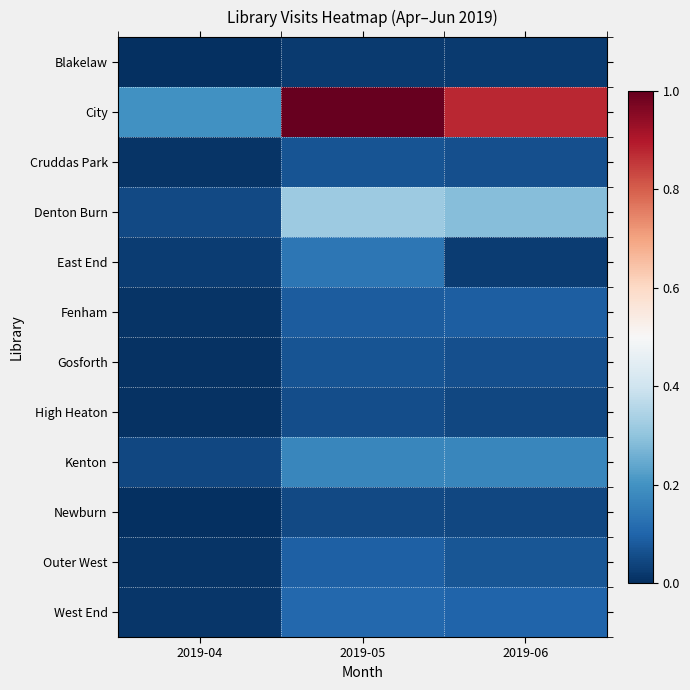

Reading left to right, what are all the values shown in this chart?

Blakelaw: 2019-04=0.0	2019-05=0.0	2019-06=0.0
City: 2019-04=0.2	2019-05=1.0	2019-06=0.9
Cruddas Park: 2019-04=0.0	2019-05=0.1	2019-06=0.1
Denton Burn: 2019-04=0.0	2019-05=0.3	2019-06=0.3
East End: 2019-04=0.0	2019-05=0.1	2019-06=0.0
Fenham: 2019-04=0.0	2019-05=0.1	2019-06=0.1
Gosforth: 2019-04=0.0	2019-05=0.1	2019-06=0.1
High Heaton: 2019-04=0.0	2019-05=0.1	2019-06=0.0
Kenton: 2019-04=0.0	2019-05=0.2	2019-06=0.2
Newburn: 2019-04=0.0	2019-05=0.0	2019-06=0.0
Outer West: 2019-04=0.0	2019-05=0.1	2019-06=0.1
West End: 2019-04=0.0	2019-05=0.1	2019-06=0.1